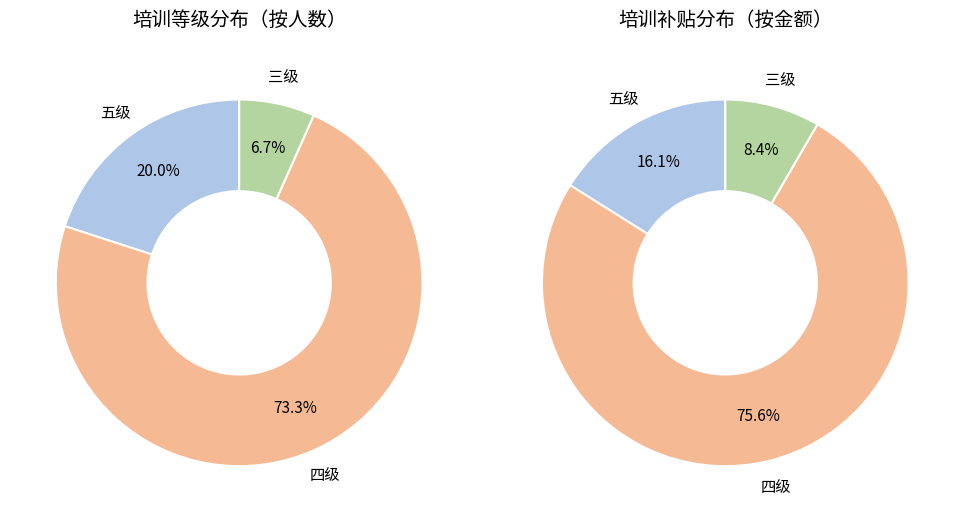

To the nearest percent, what percentage of the pie is 三级?

7%